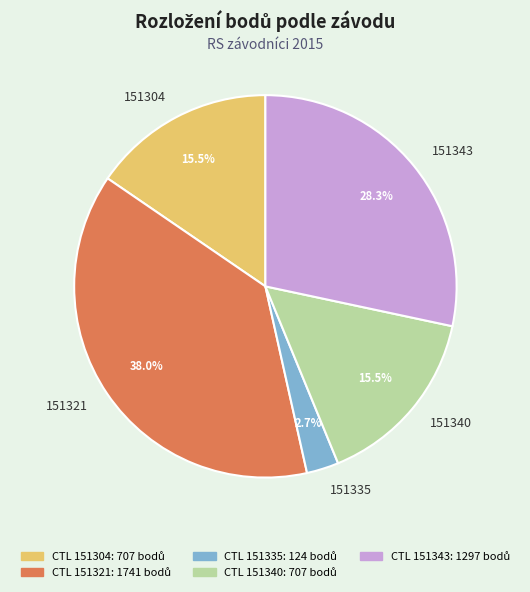

What percentage is the 151321 slice, to the nearest percent?

38%